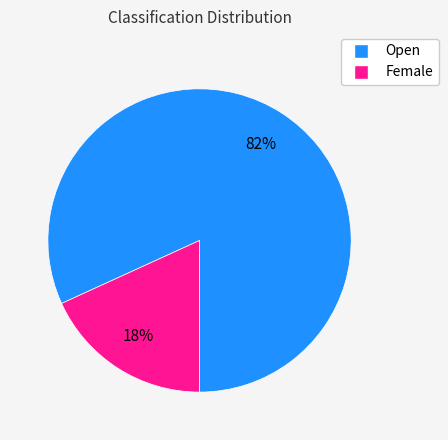

What percentage is the Female slice, to the nearest percent?

18%